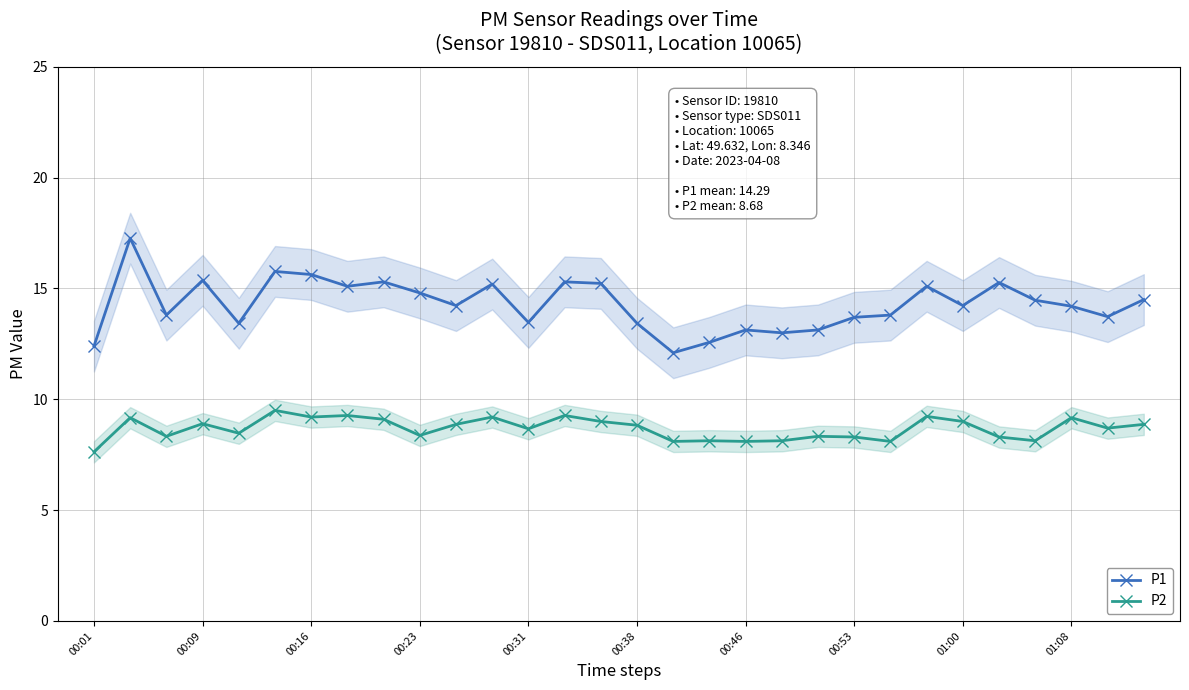

Is this an area chart (filled region under the line)?

No